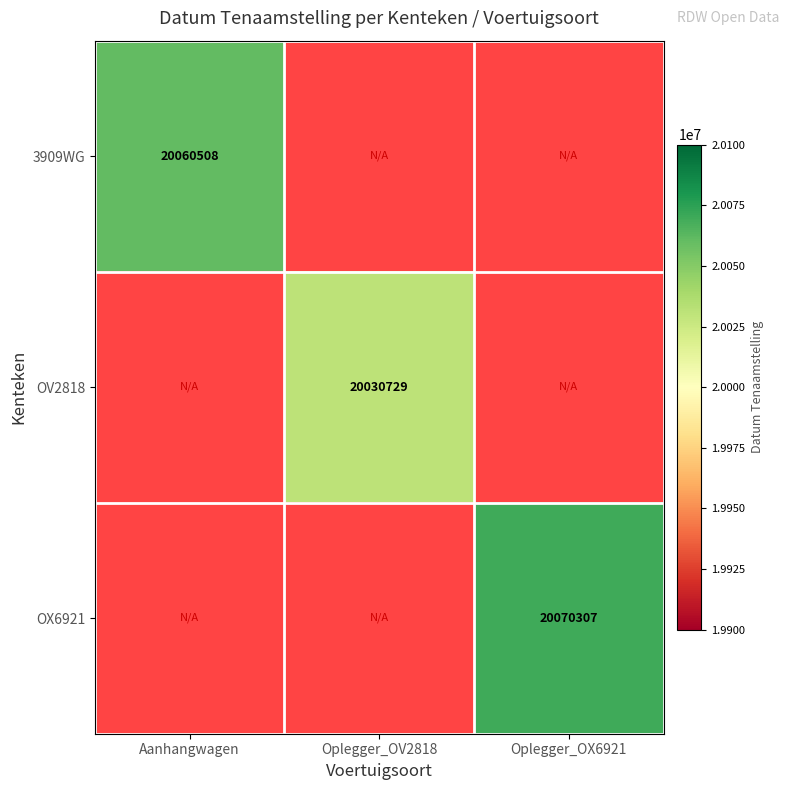

Is the value of OX6921 at Oplegger_OX6921 greater than the value of OV2818 at Oplegger_OV2818?

Yes